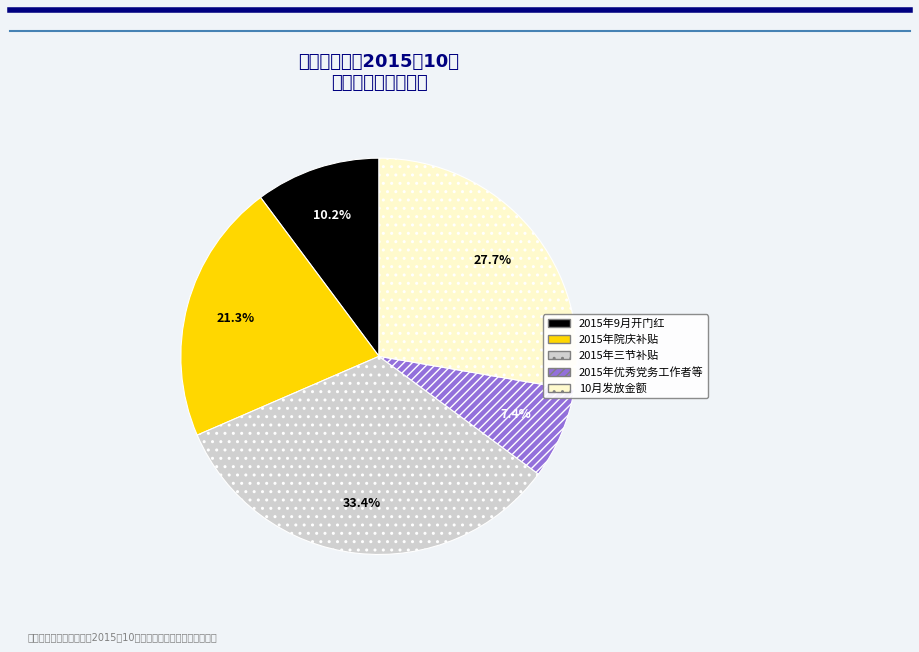

Which category has the biggest portion of the pie?

2015年三节补贴